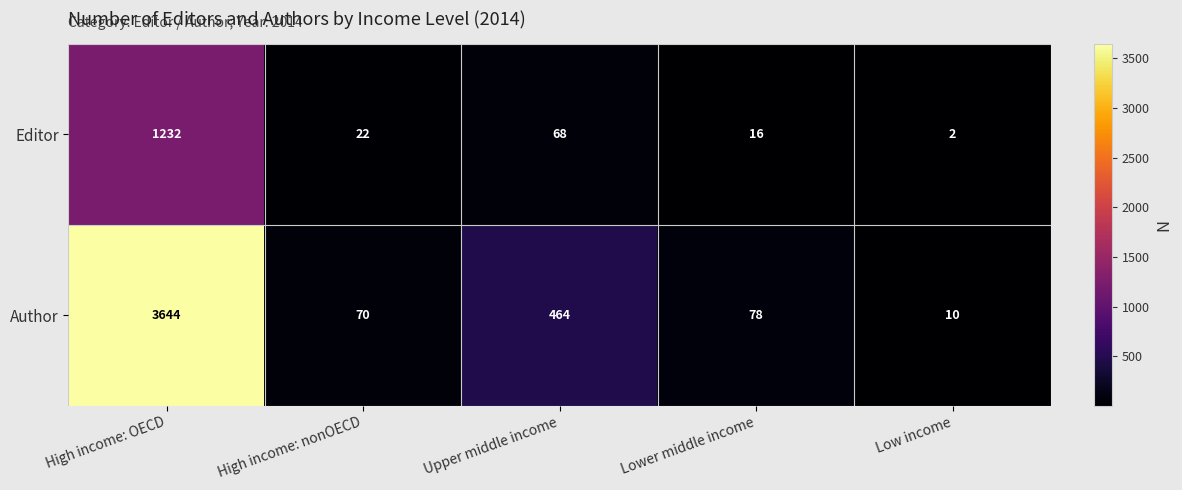

What is the highest value of the Editor series?

1232